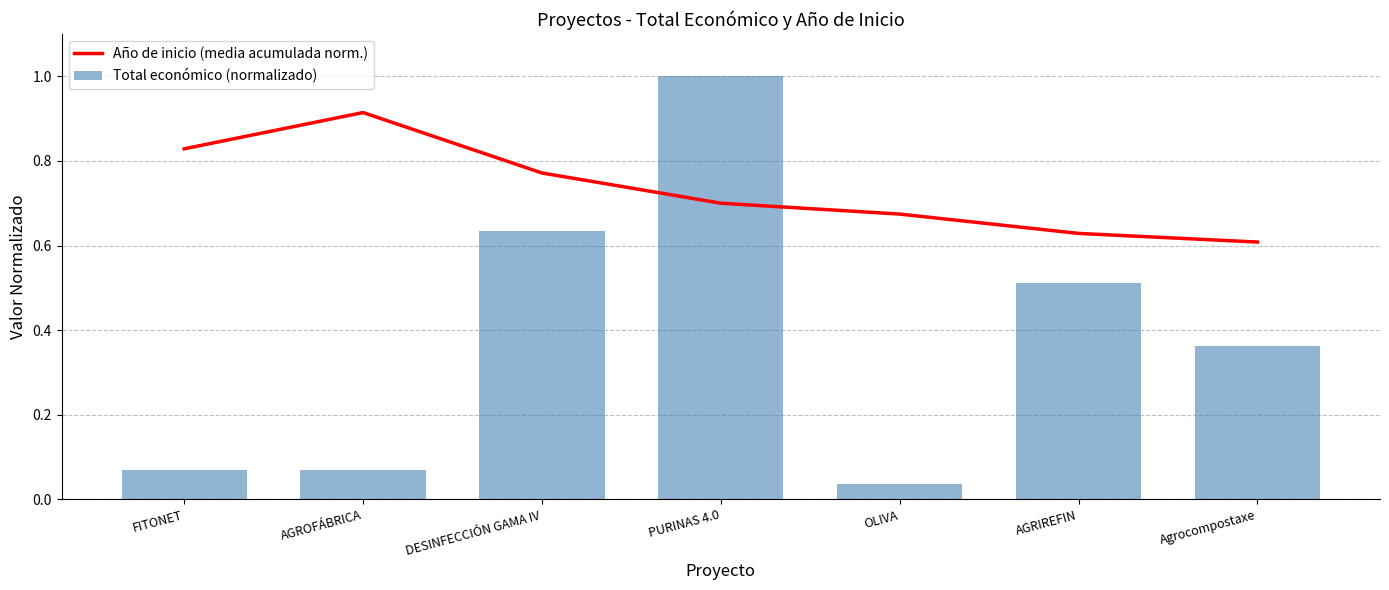

What are all the series names shown in the legend?

Año de inicio (media acumulada norm.), Total económico (normalizado)